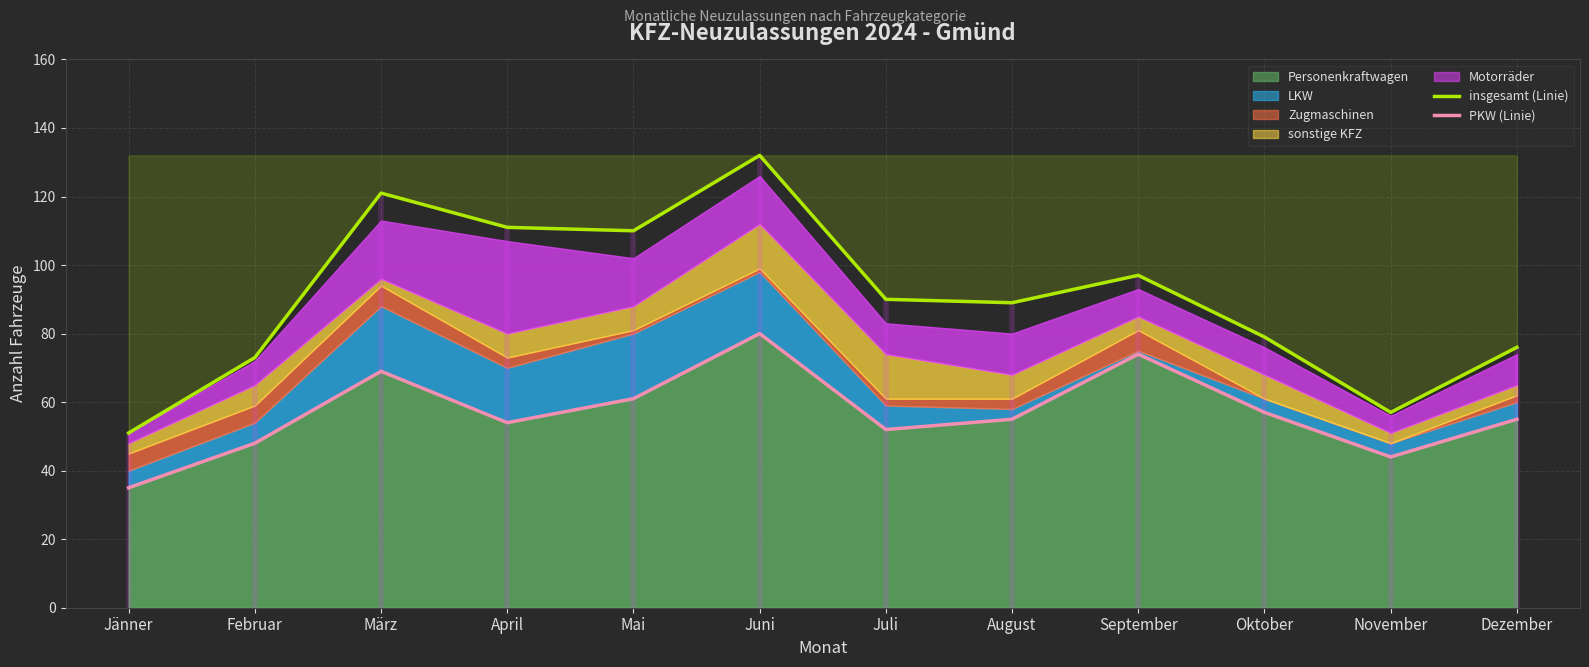

Where is the first local minimum for PKW (Linie)?

April